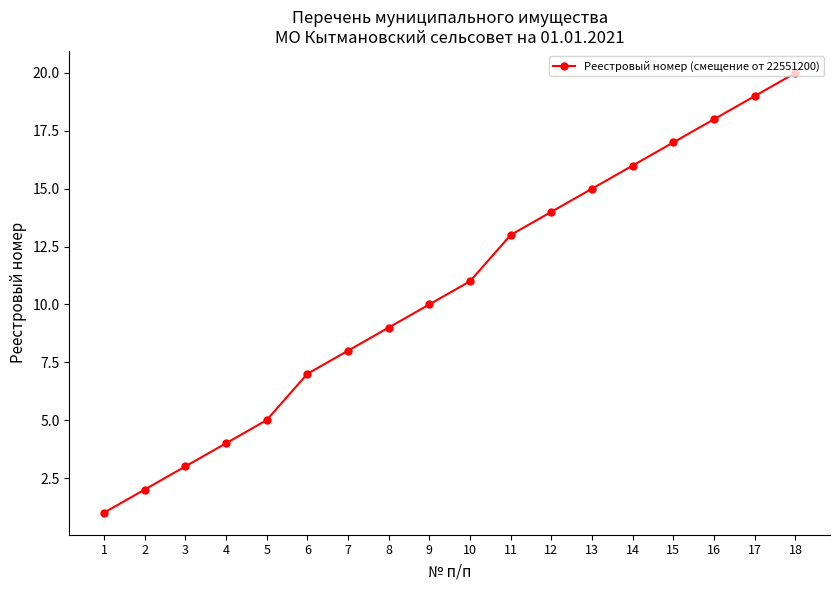

What is the maximum value shown in the chart?

20